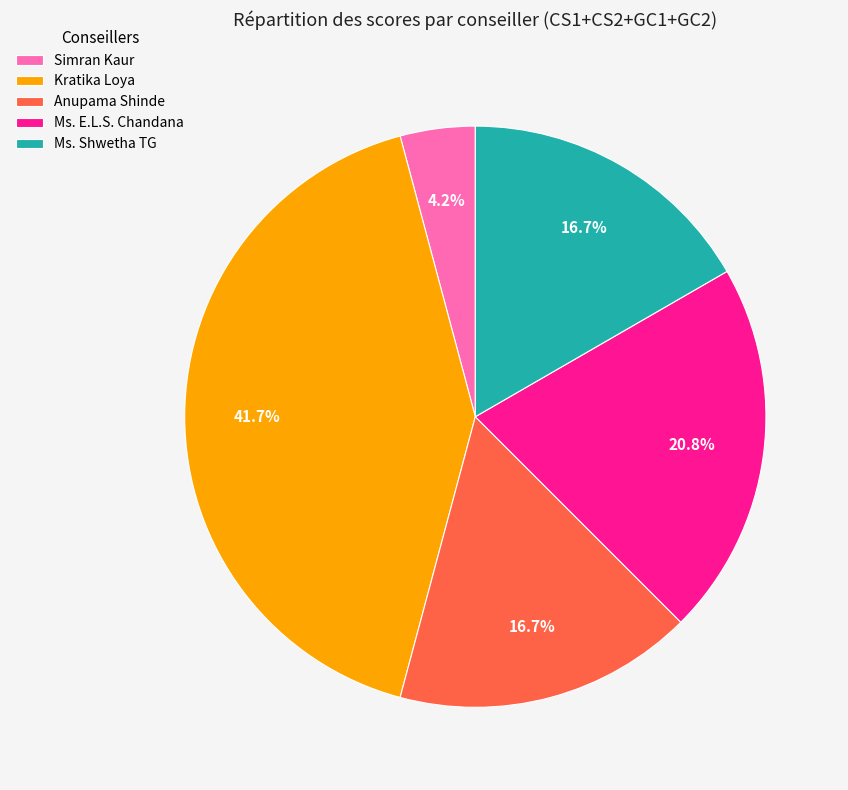

Which category has the smallest portion of the pie?

Simran Kaur